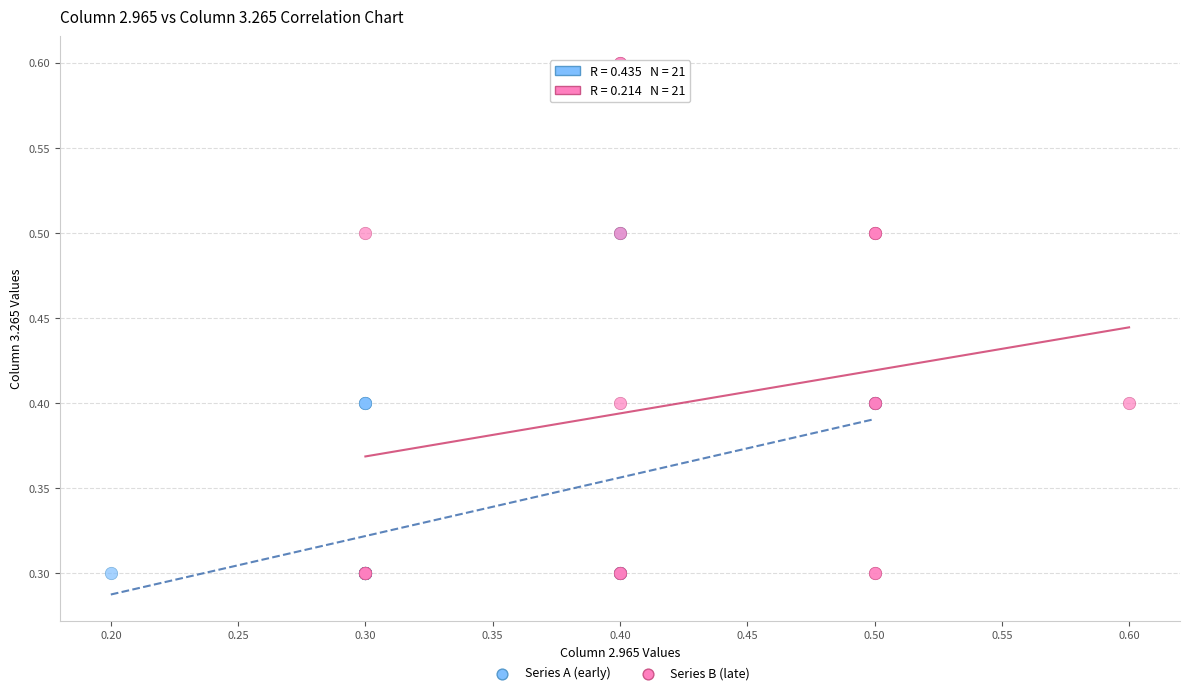

Which series has the largest Y range (max minus min)?

Series B (late)